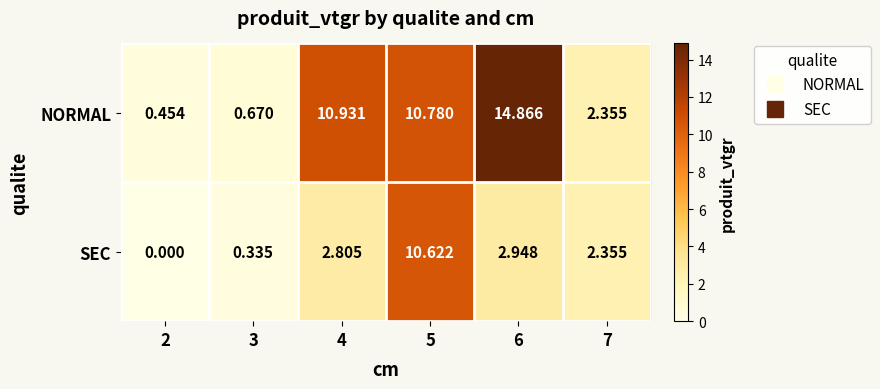

Between 4 and 5, which series saw the biggest shift?

SEC